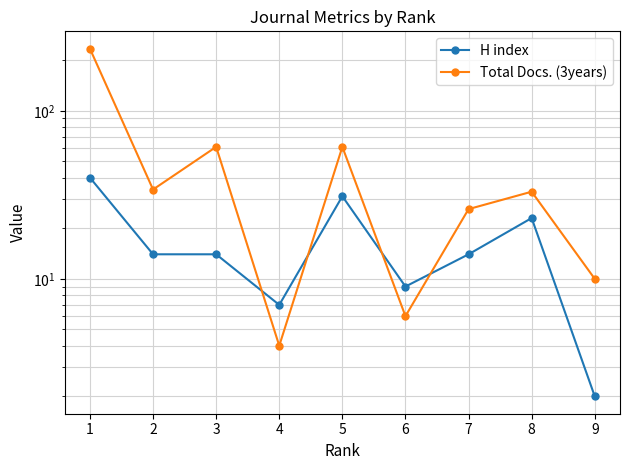

What value does the H index series have at 6?

9